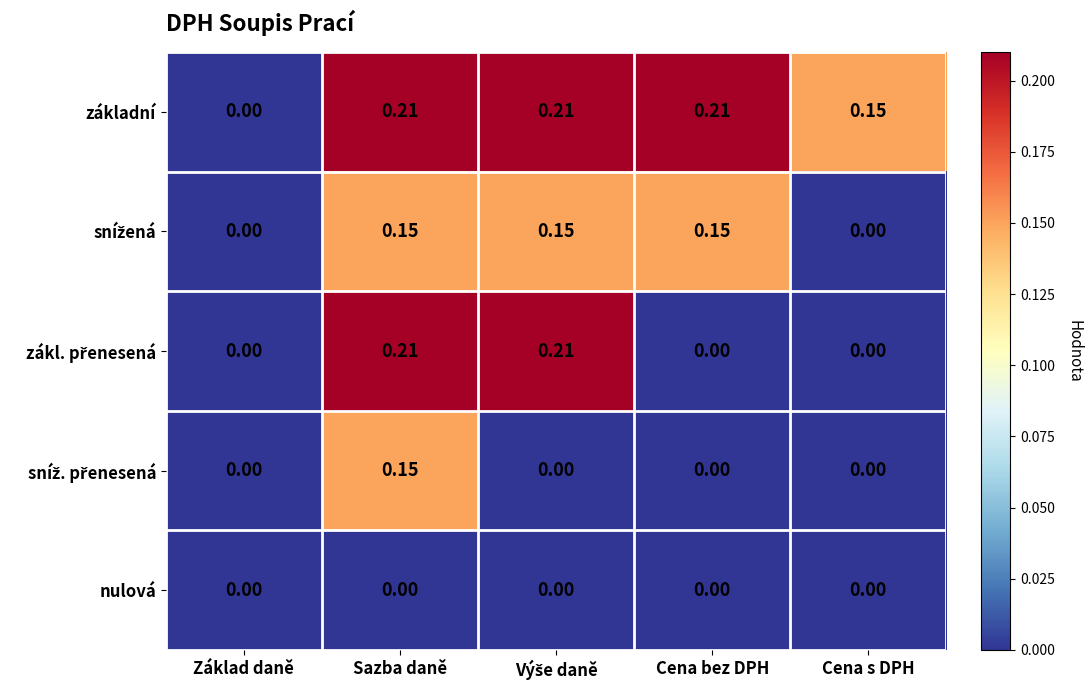

Count the number of categories in the chart.

5